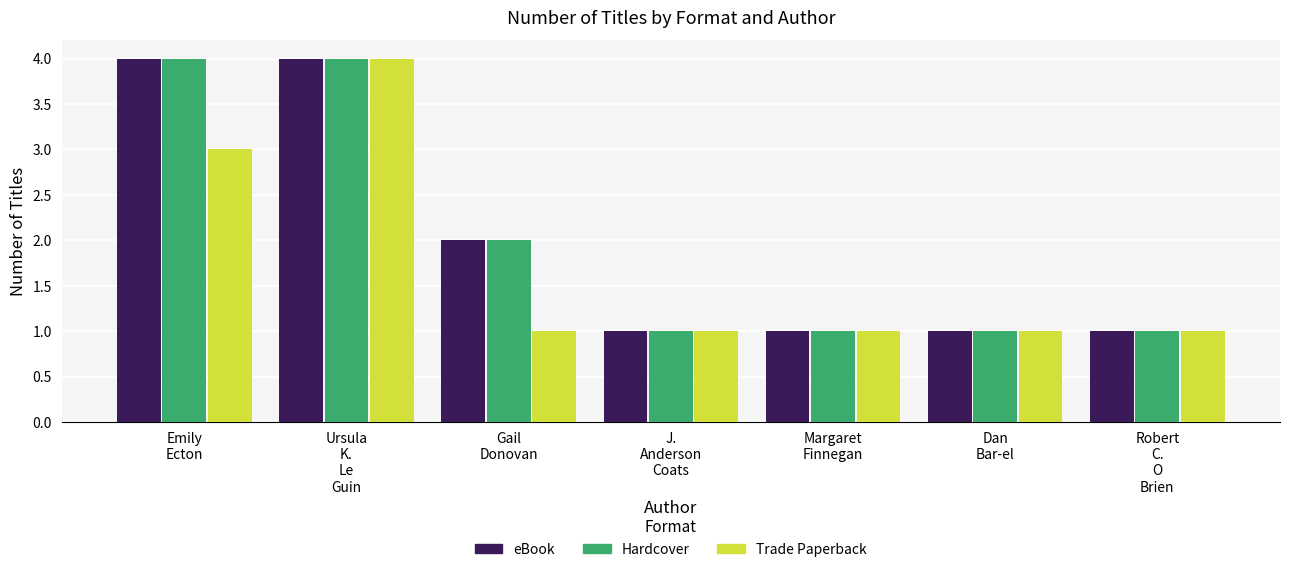

Is it true that eBook equals 2 at Dan
Bar-el?

False